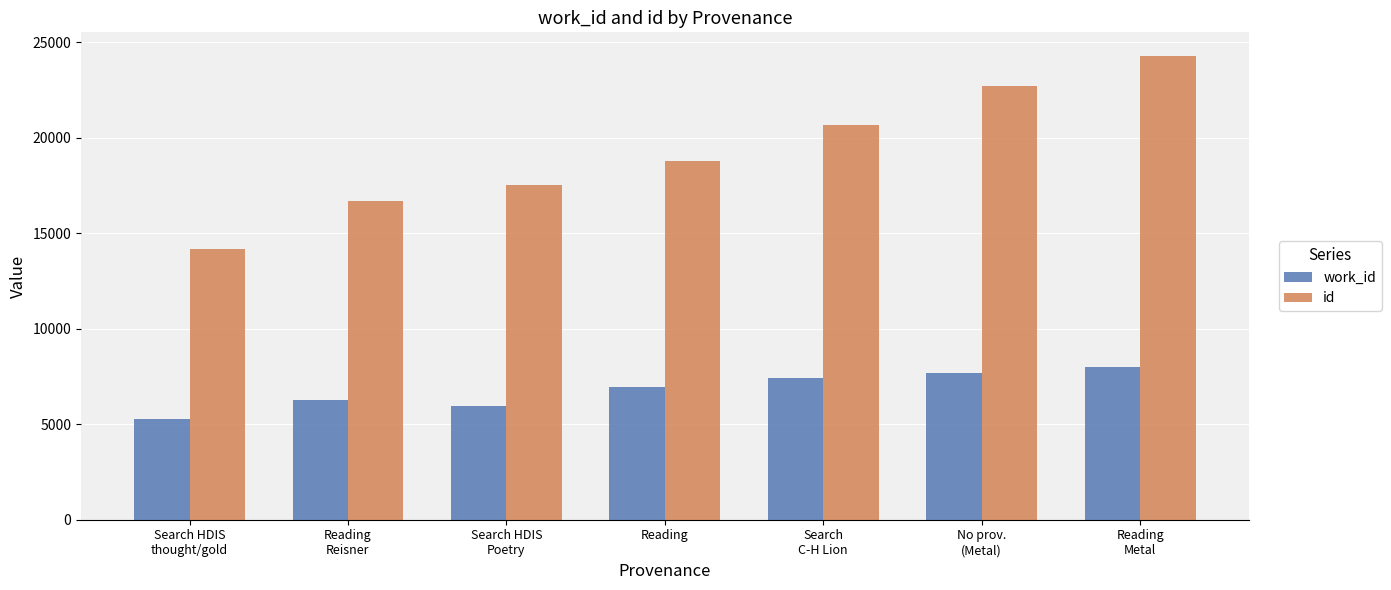

What is the minimum value shown in the chart?

5248